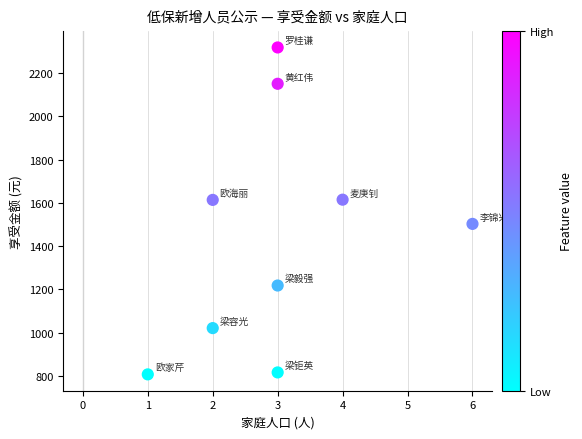

What is the average Y value?

1452